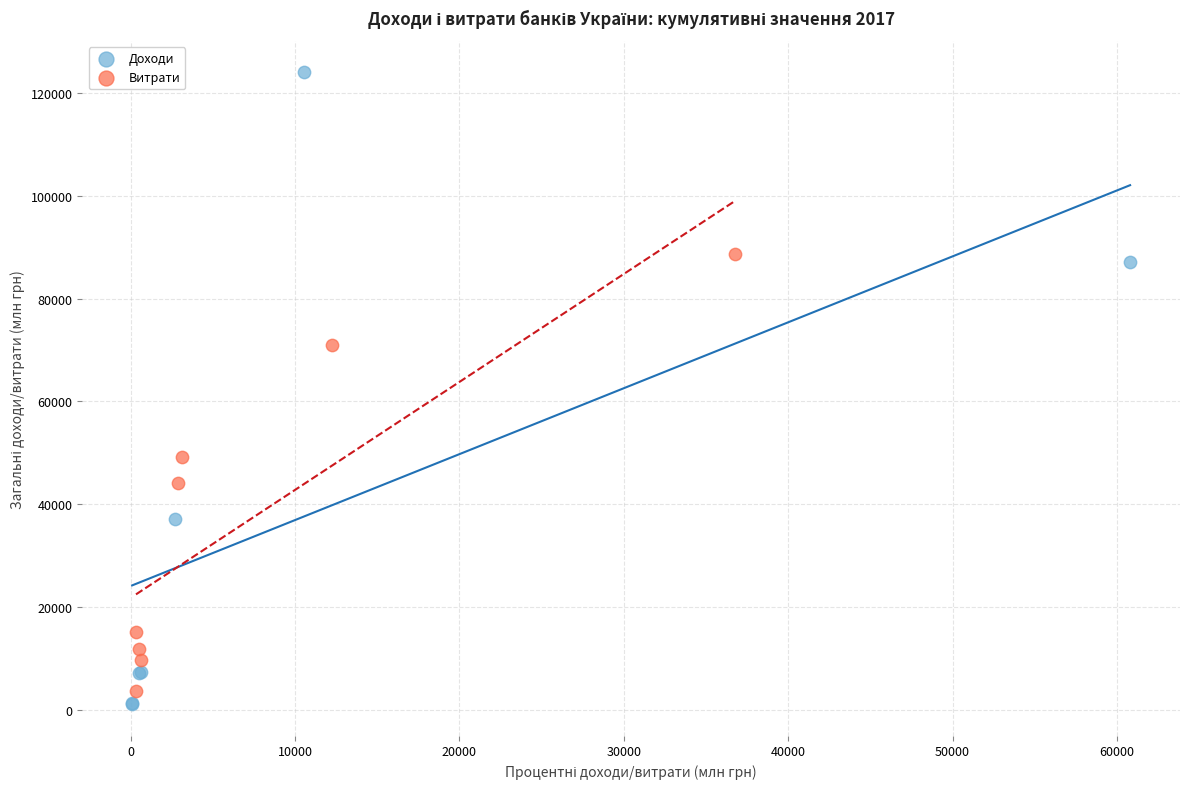

Which series has the widest spread of Y values?

Доходи